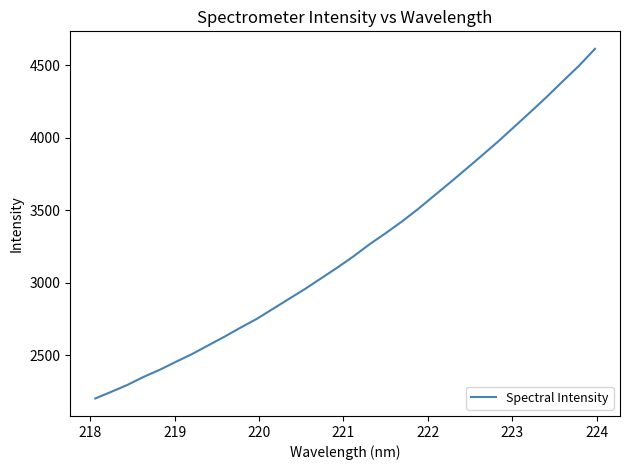

What is the difference between the second highest and minimum values?

2290.7